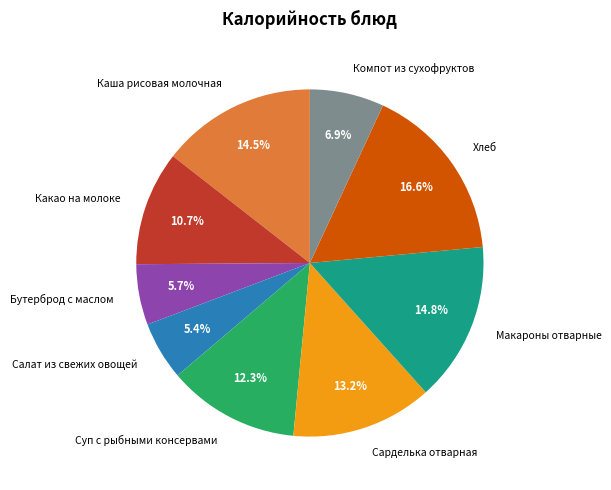

Is there a majority slice in this chart?

No